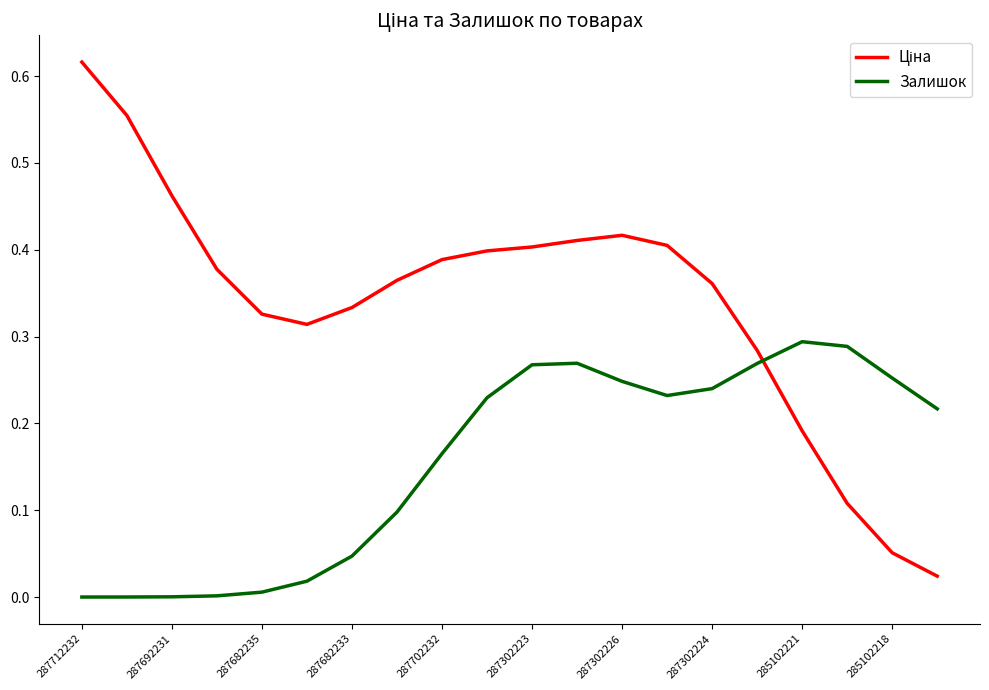

What is the average value of the Ціна series?

0.3